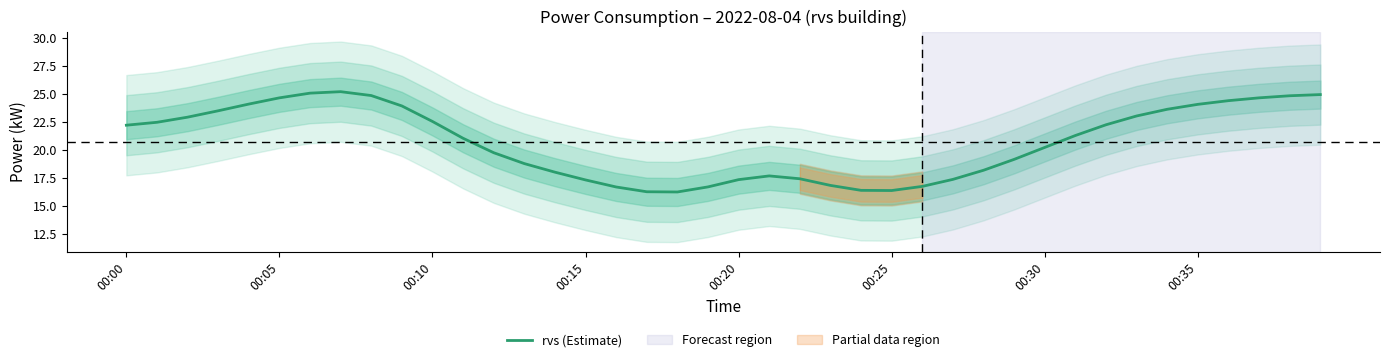

At which label does the data first exceed 21?

00:00